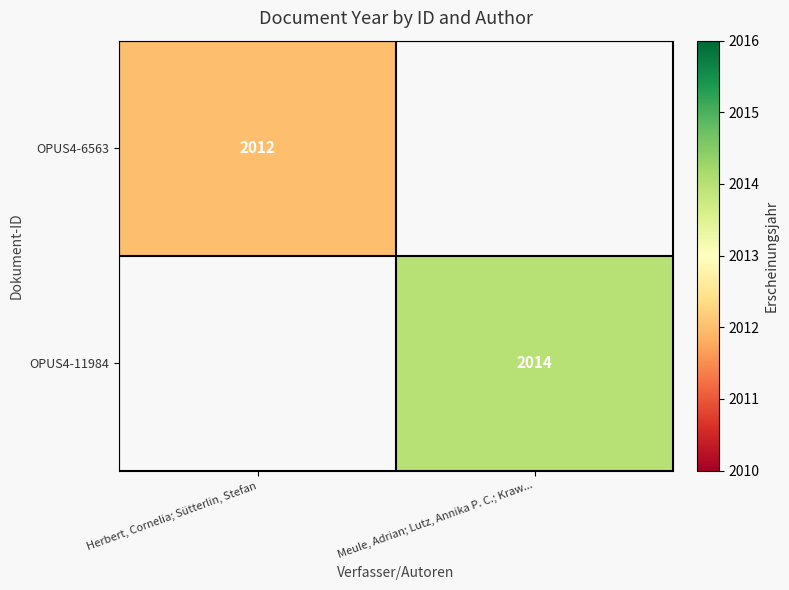

Count the number of categories in the chart.

2